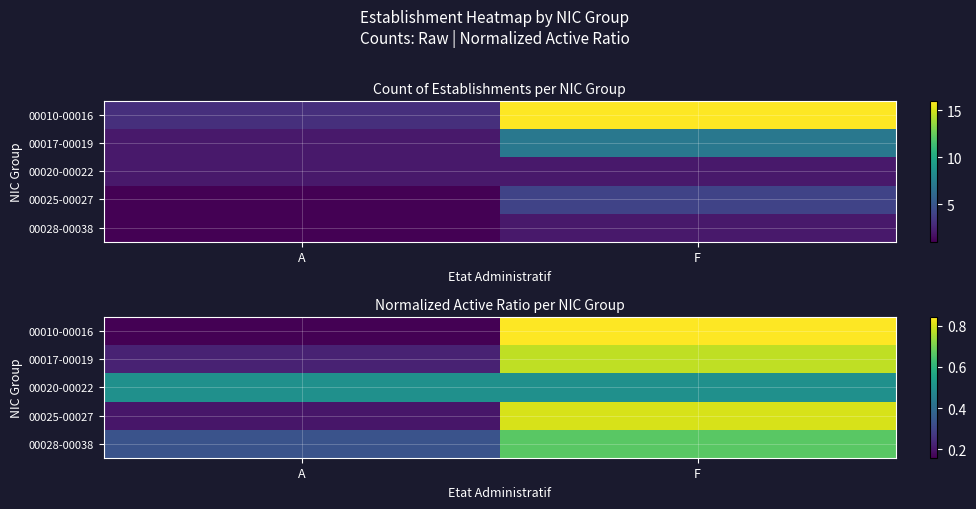

Read the 00010-00016 value at F.

0.8